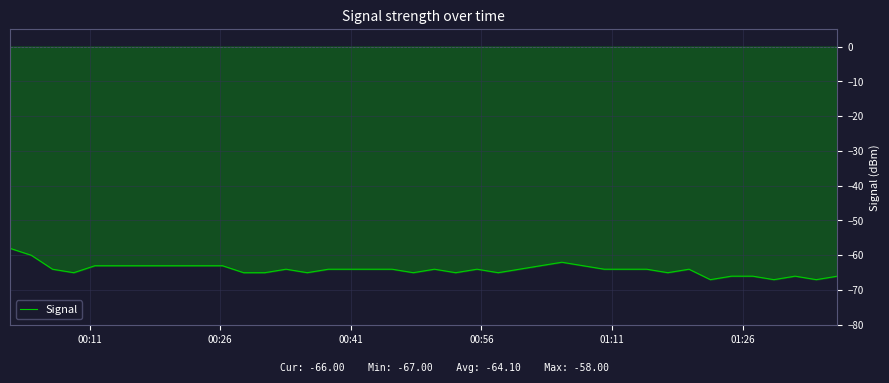

What is the maximum value shown in the chart?

-58